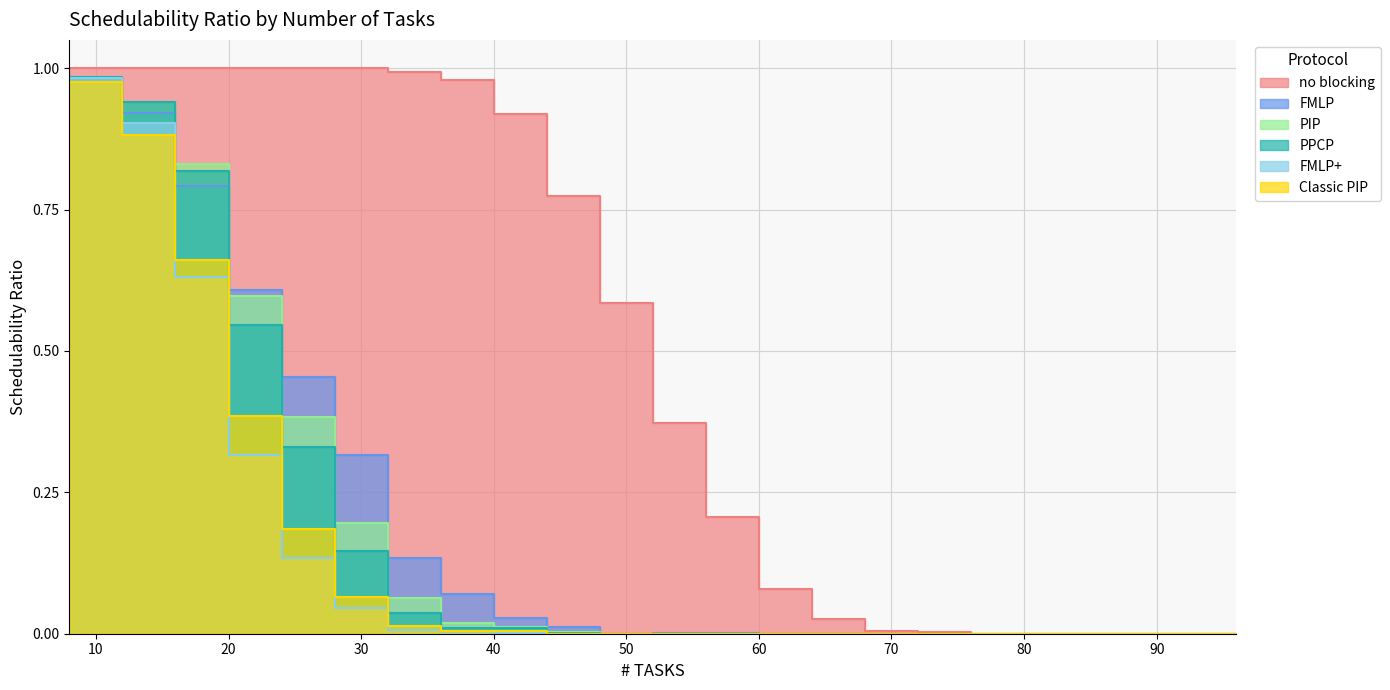

What is the average value of the FMLP series?

0.2